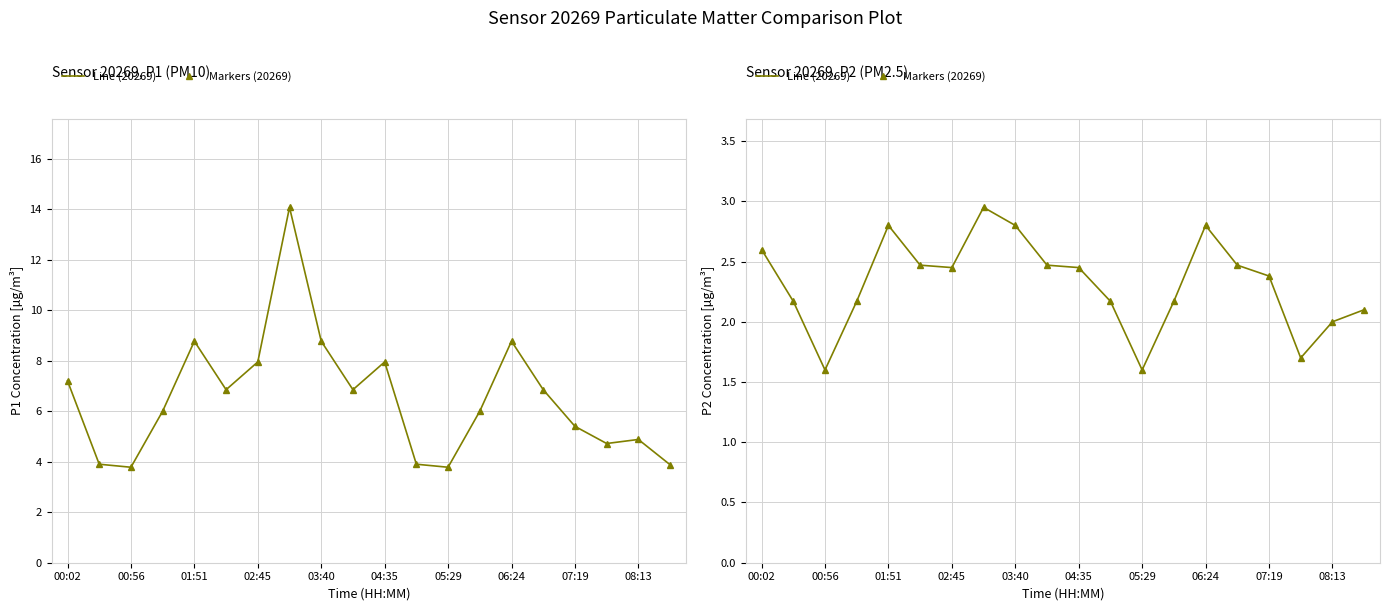

The Line (20269) series shows 3.9 at 06:24. True or false?

False